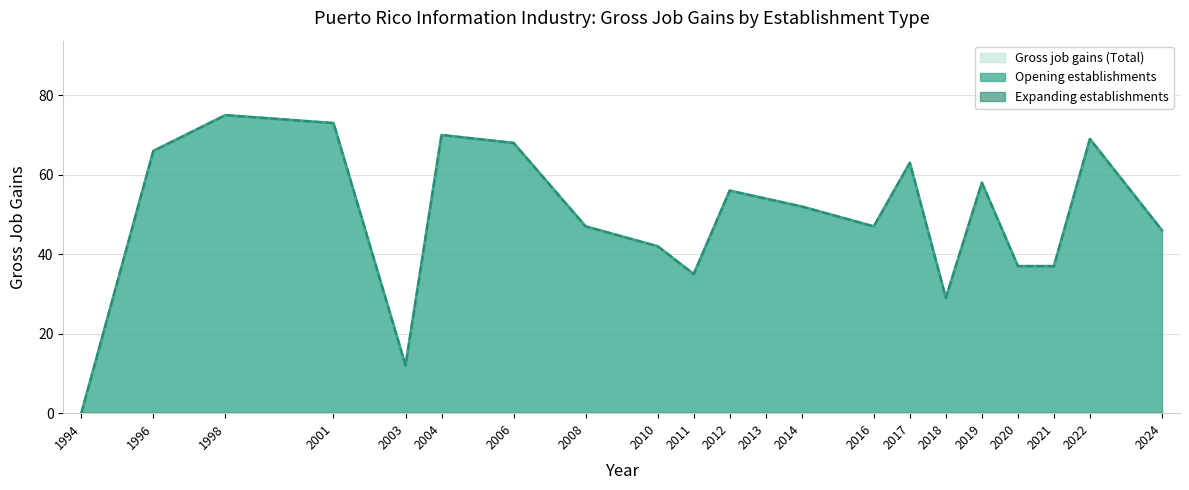

Which category has the lowest value in the Gross job gains (Total) series?

1994